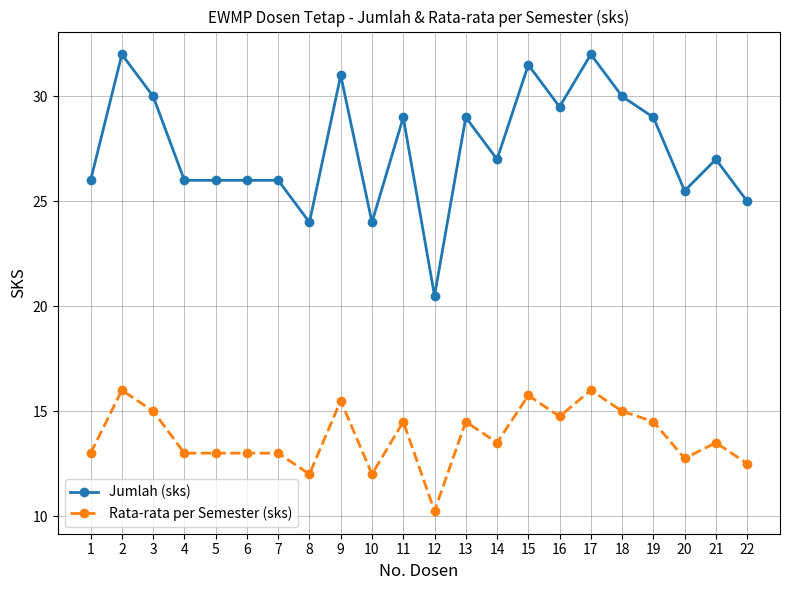

True or false: Rata-rata per Semester (sks) has more than 1 interior local peaks.

True